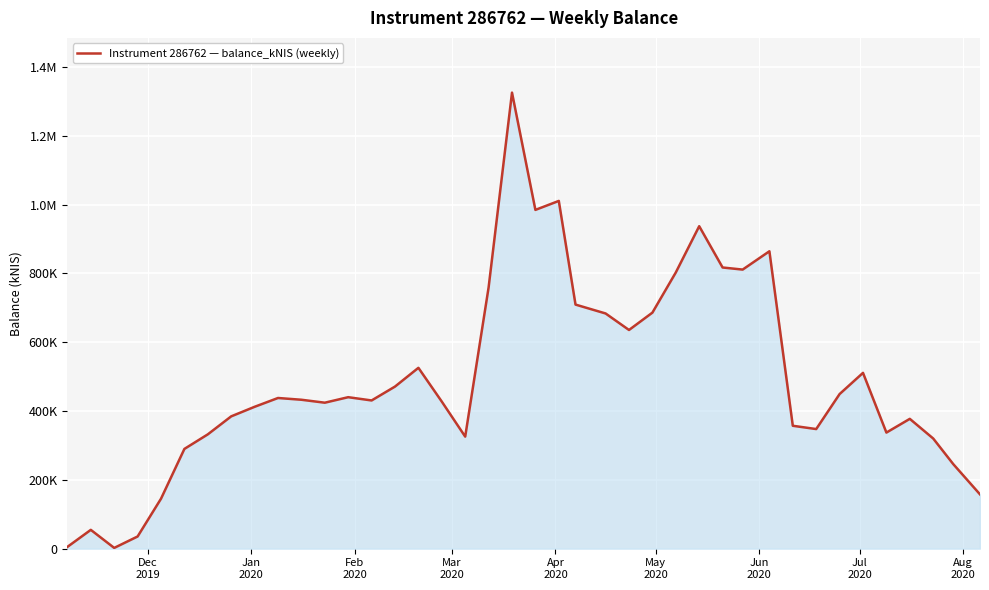

Reading right to left, list all the values displayed in this chart.

157877.4	245800.8	320286.5	377384.1	337519.3	511081.0	449477.9	347728.0	357279.8	864565.6	811315.0	817394.0	937396.6	802929.8	686172.3	635747.0	683735.4	709563.0	1010919.1	984846.7	1325752.1	759419.5	325756.1	427506.2	525730.8	471249.2	430865.5	440369.4	424356.6	432926.0	438035.1	412422.7	384657.5	332340.1	290019.7	145246.3	35429.7	2243.5	54720.7	5228.7